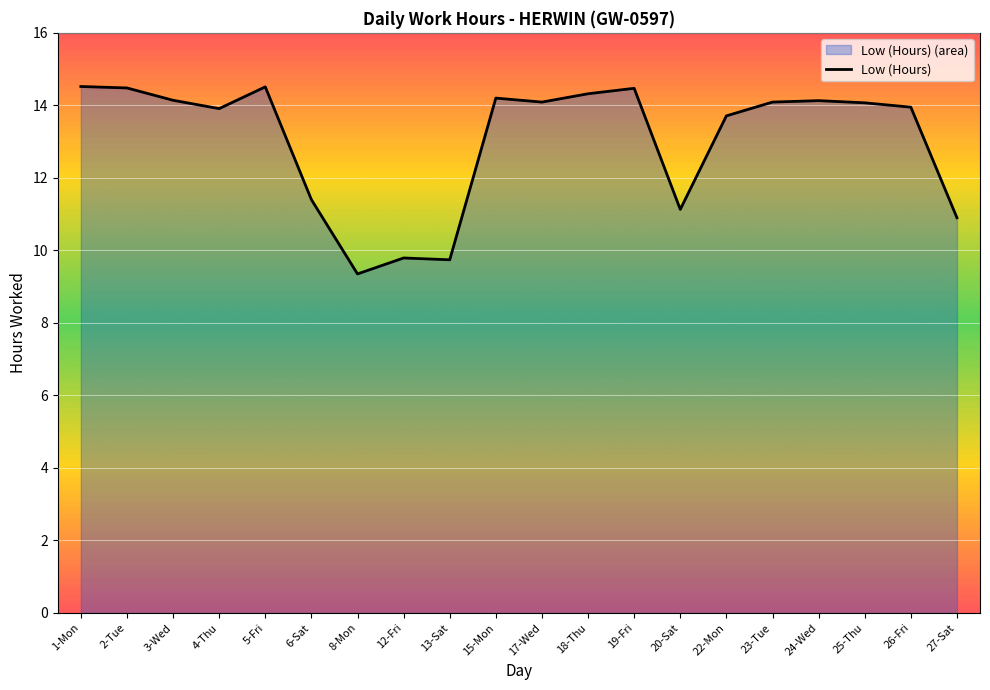

What is the difference between the maximum and second lowest values?

4.8